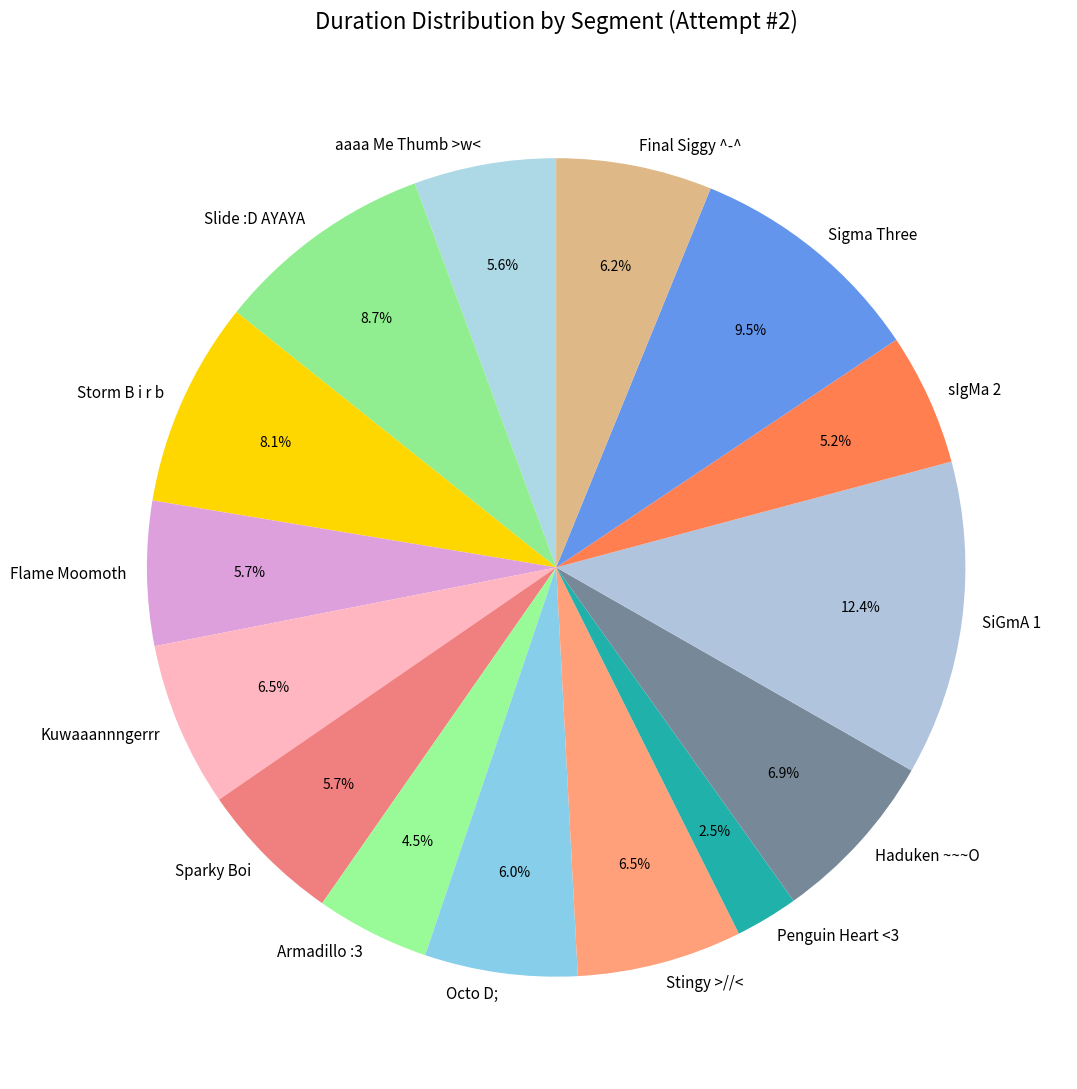

Is it true that Armadillo :3 is 19% of the pie?

False